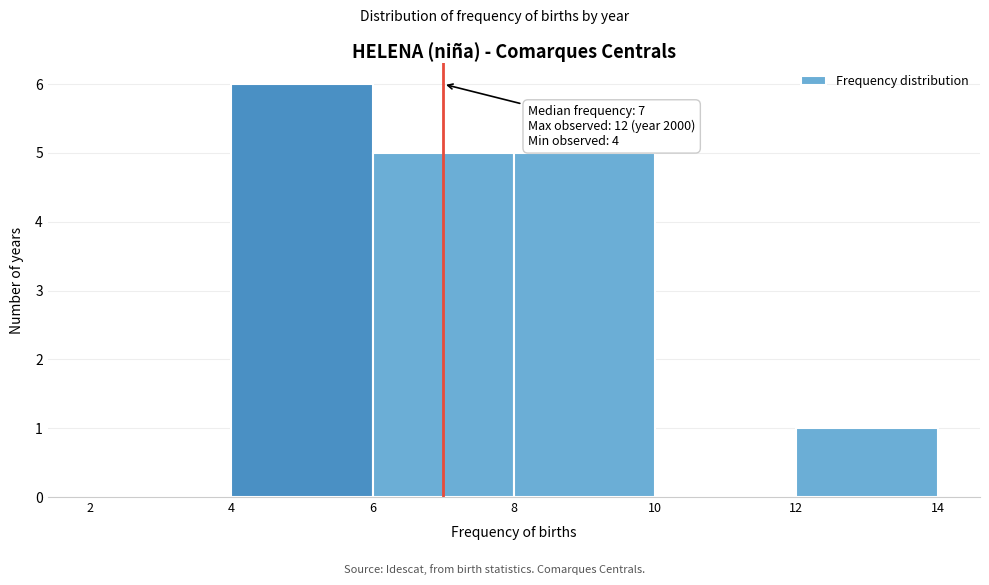

Which range on the x-axis has the tallest bar?

4 to 6